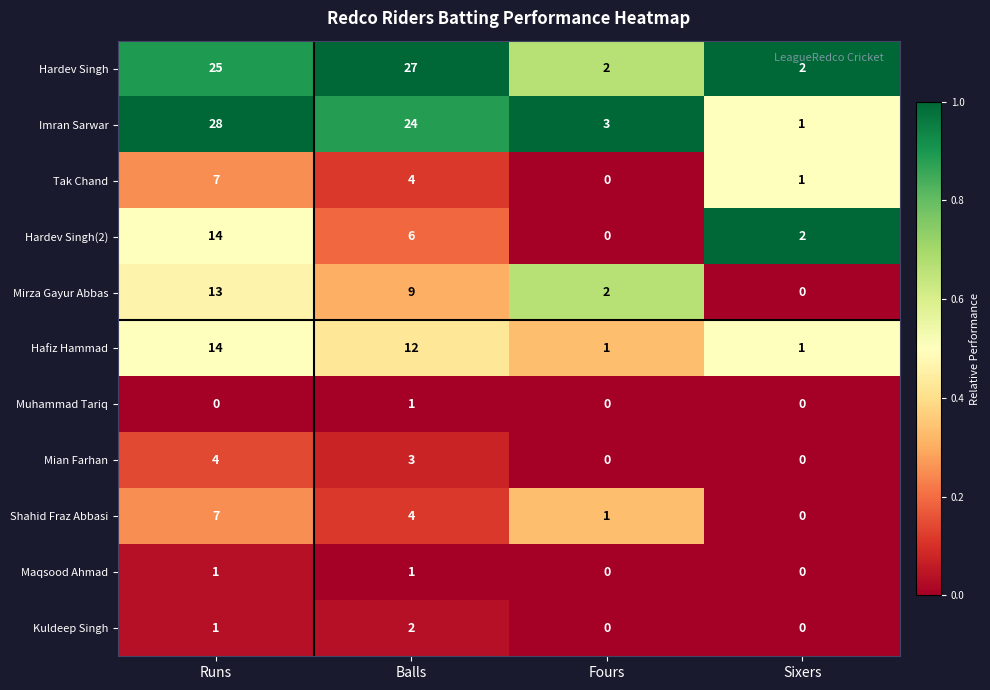

What is the sum of all Tak Chand values?

12